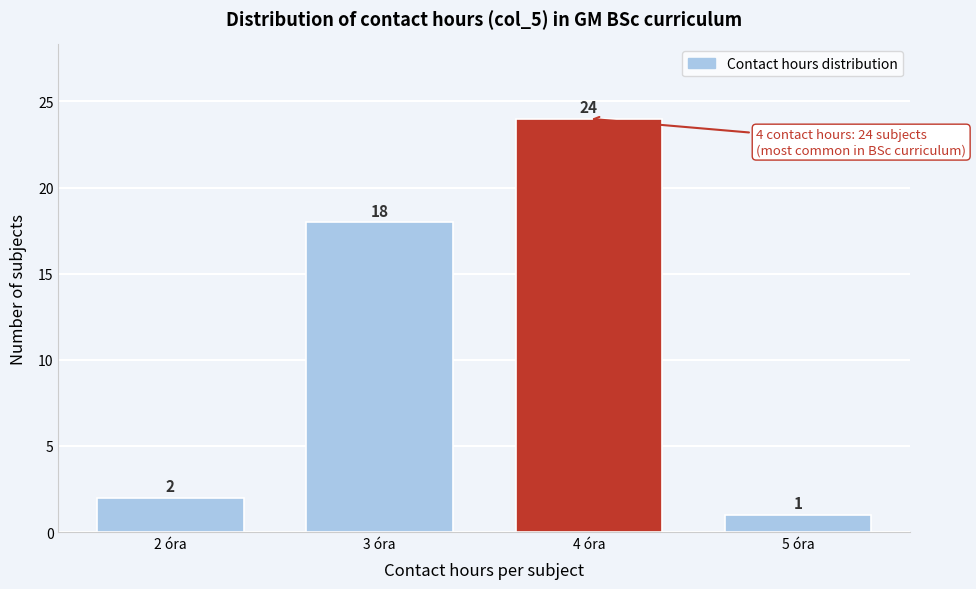

Reading right to left, extract all data points from this chart.

5 óra=1	4 óra=24	3 óra=18	2 óra=2